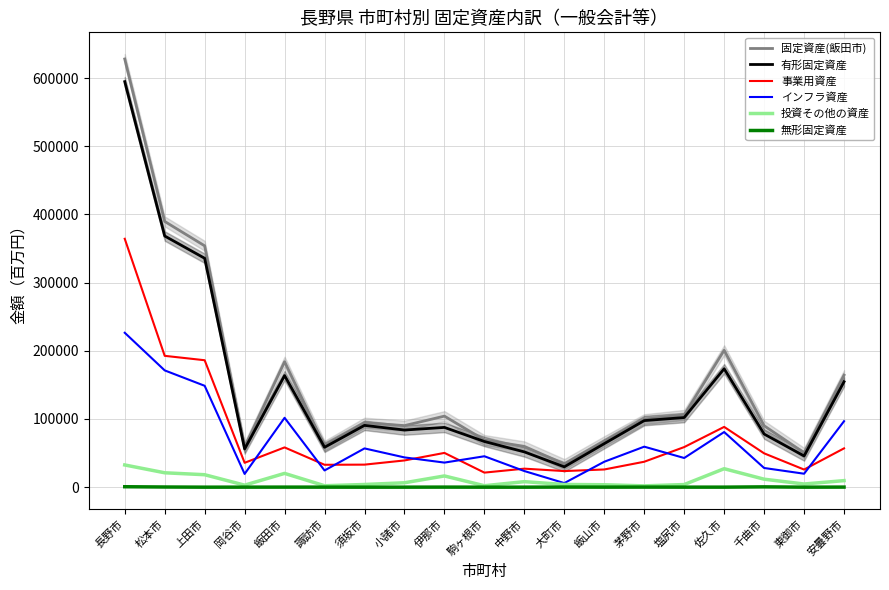

List the labels in order of 事業用資産 value, largest first.

長野市, 松本市, 上田市, 佐久市, 塩尻市, 飯田市, 安曇野市, 伊那市, 千曲市, 小諸市, 茅野市, 岡谷市, 須坂市, 諏訪市, 中野市, 飯山市, 東御市, 大町市, 駒ヶ根市